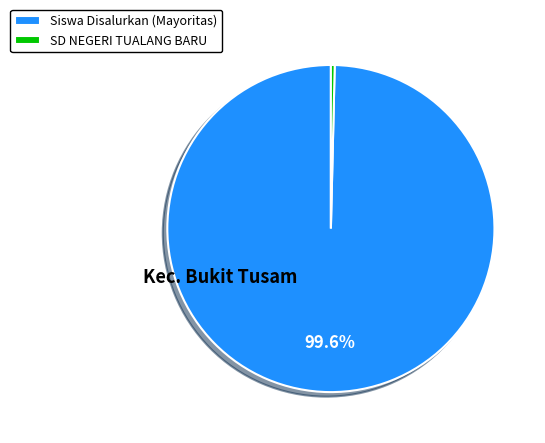

Which has a higher value, SD NEGERI TUALANG BARU or Siswa Disalurkan (Mayoritas)?

Siswa Disalurkan (Mayoritas)